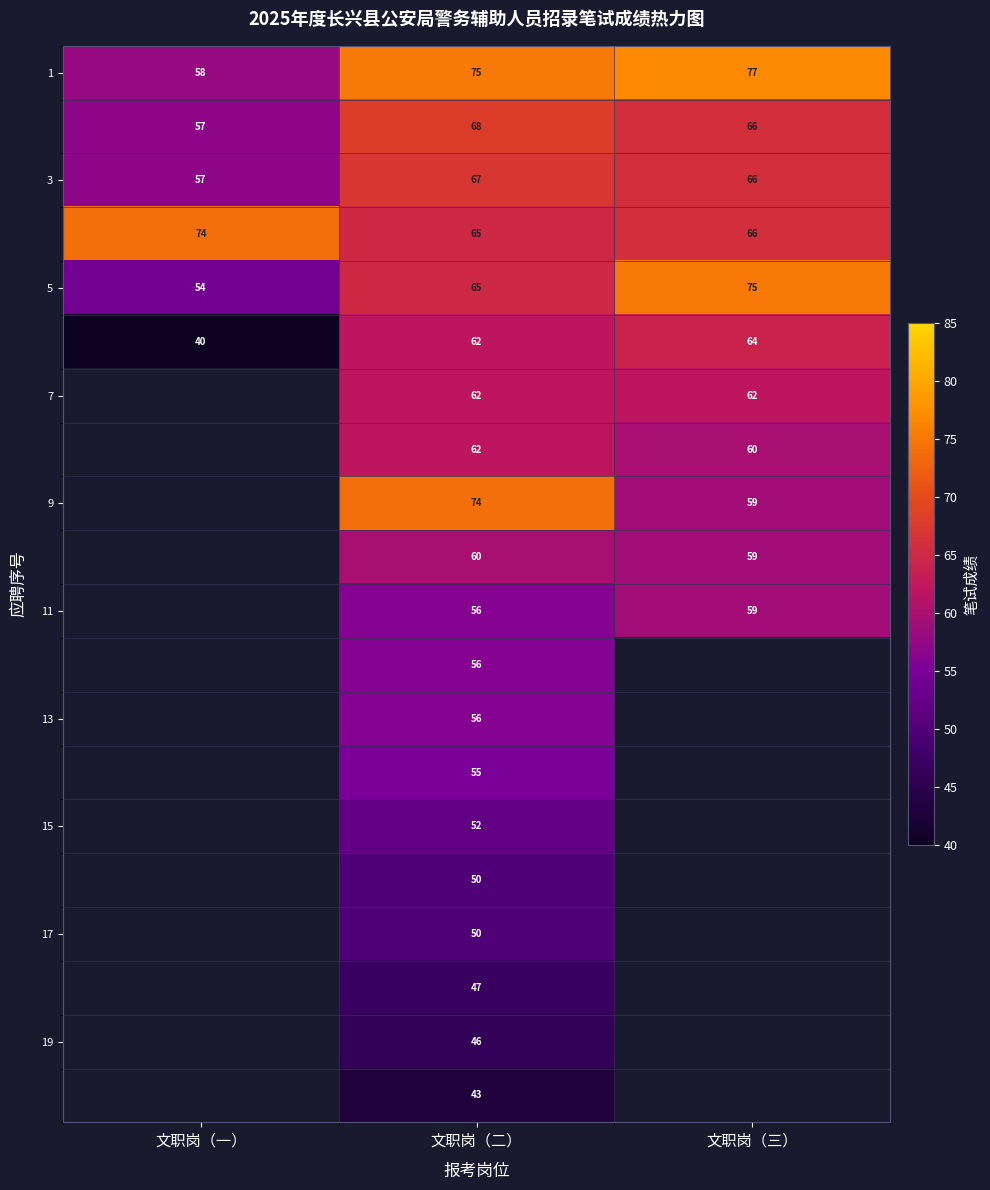

The value of 1 at 文职岗（一） is 58. True or false?

True